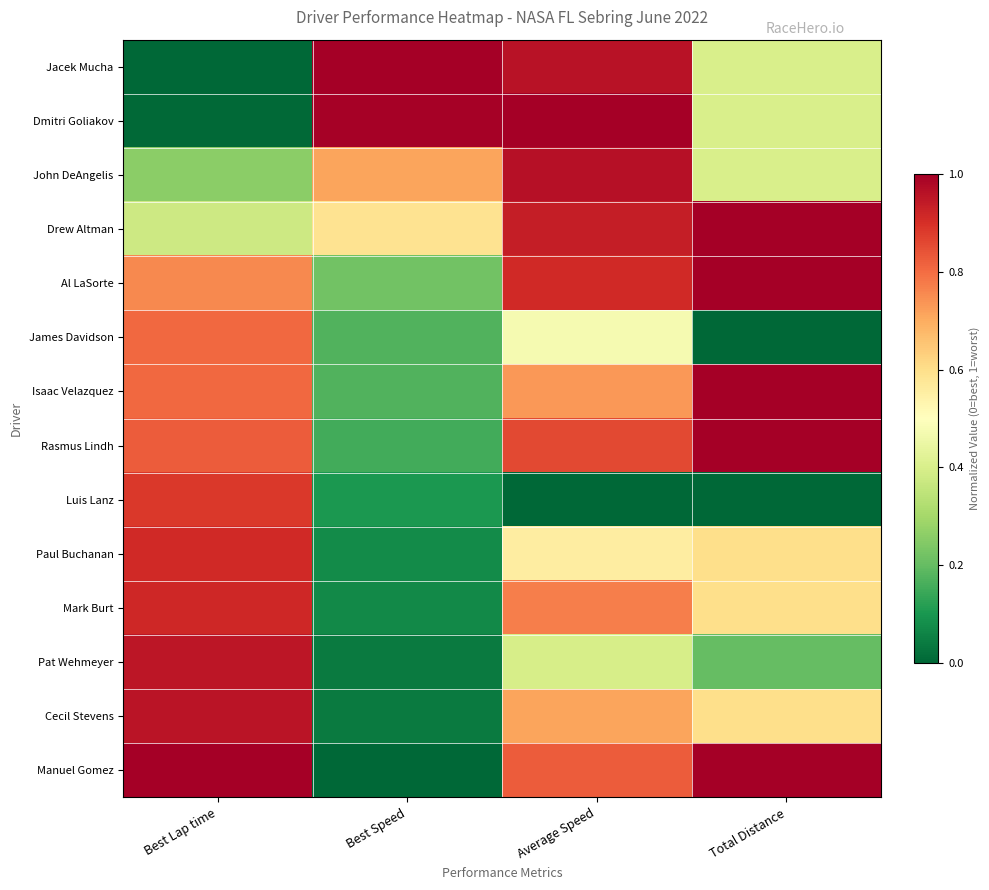

Rank the series by their maximum value, from highest to lowest.

Jacek Mucha, Dmitri Goliakov, Drew Altman, Al LaSorte, Isaac Velazquez, Rasmus Lindh, Manuel Gomez, John DeAngelis, Cecil Stevens, Pat Wehmeyer, Mark Burt, Paul Buchanan, Luis Lanz, James Davidson